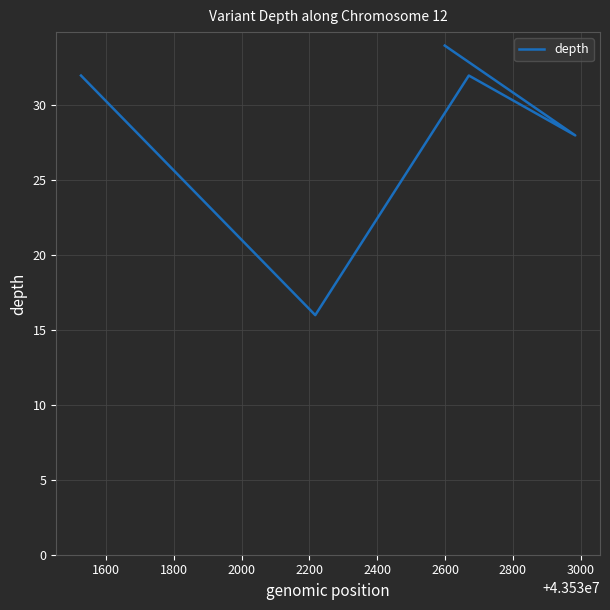

True or false: the data has more than 2 interior local peaks.

False